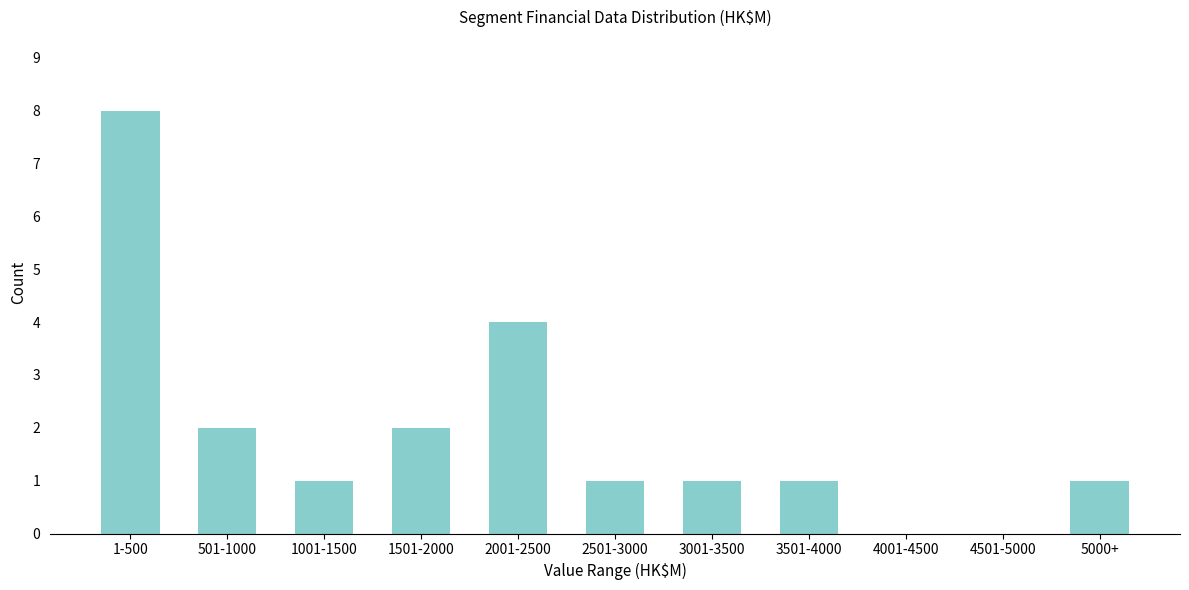

Reading right to left, list all the values displayed in this chart.

5000+=1	4501-5000=0	4001-4500=0	3501-4000=1	3001-3500=1	2501-3000=1	2001-2500=4	1501-2000=2	1001-1500=1	501-1000=2	1-500=8